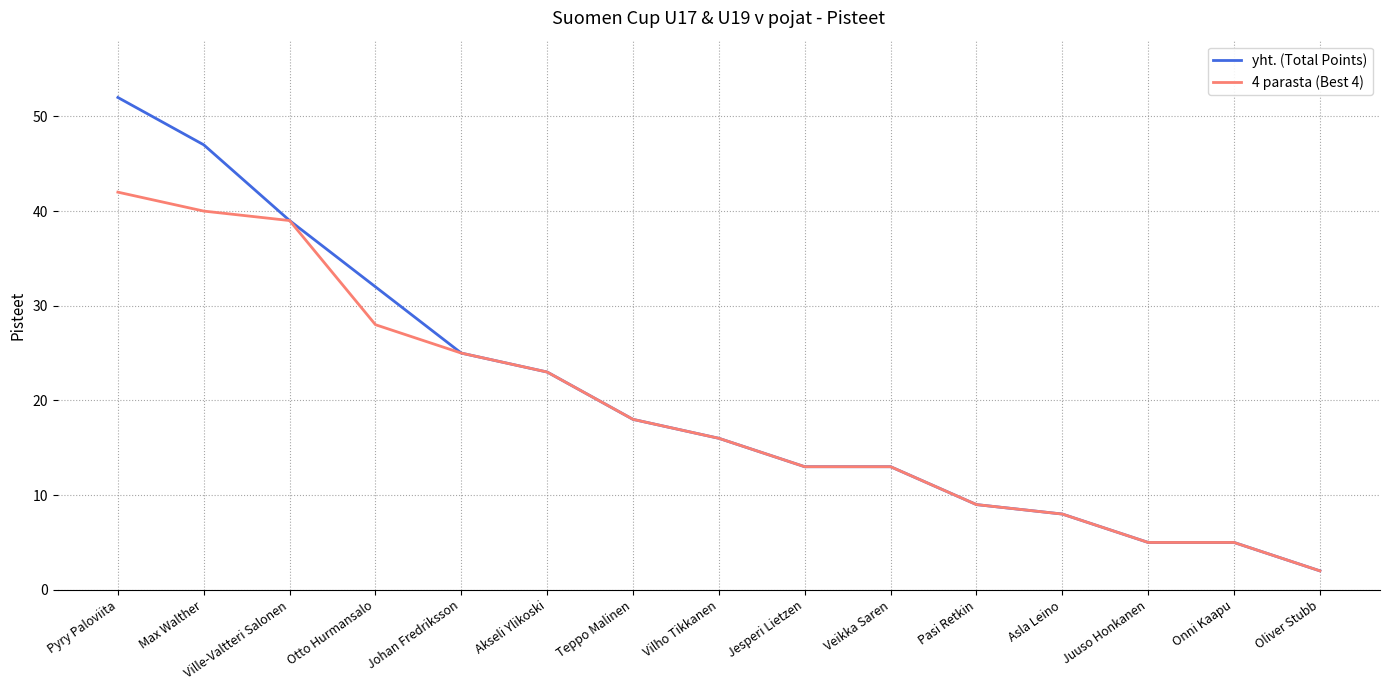

What is the maximum value for 4 parasta (Best 4)?

42